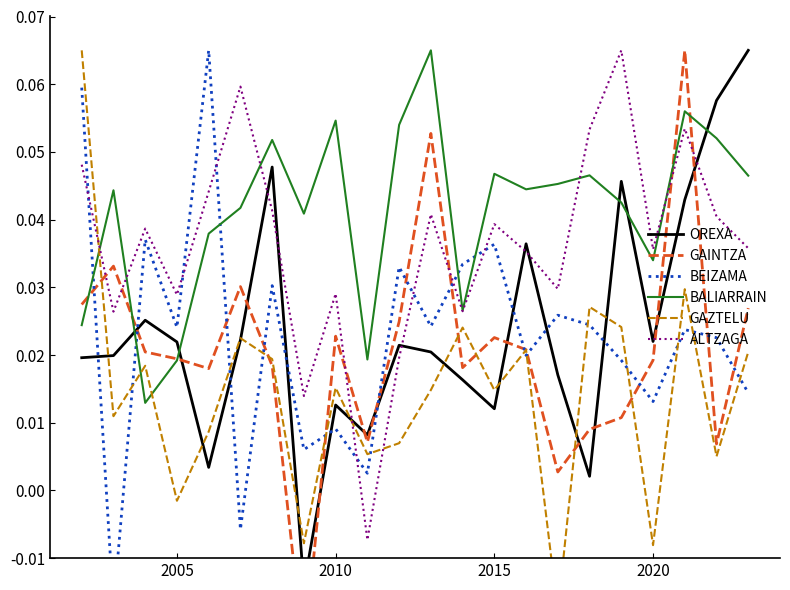

How many interior local valleys does the BALIARRAIN series have?

6